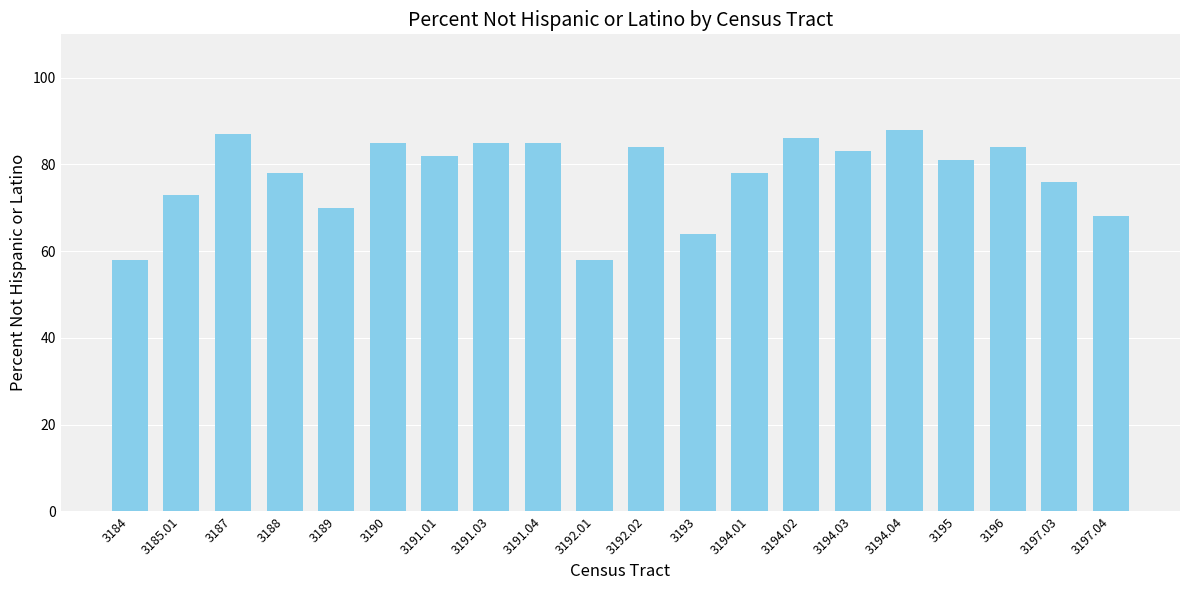

What is the sum of all values?

1553